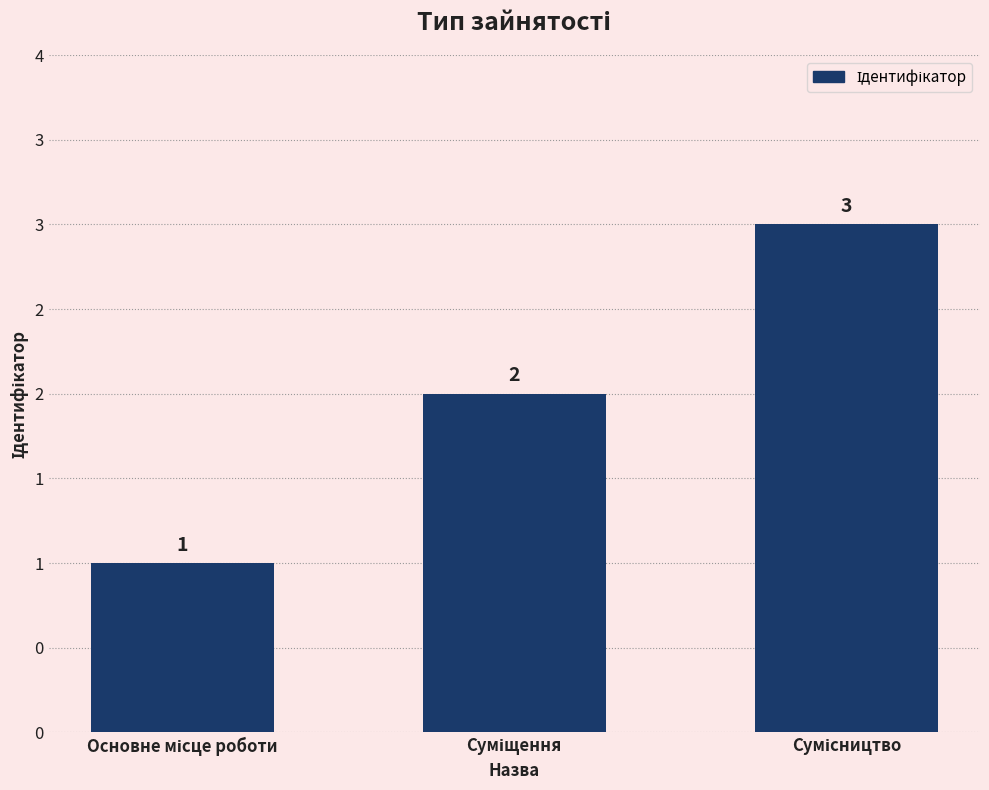

Are the bars horizontal?

No